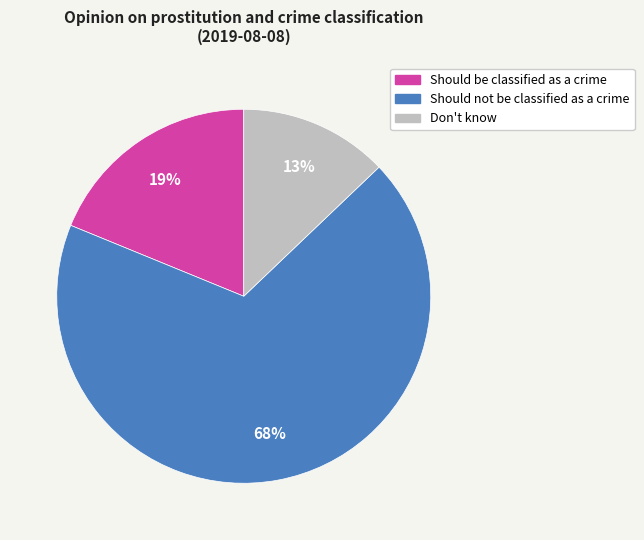

True or false: Should not be classified as a crime accounts for 68% of the total.

True